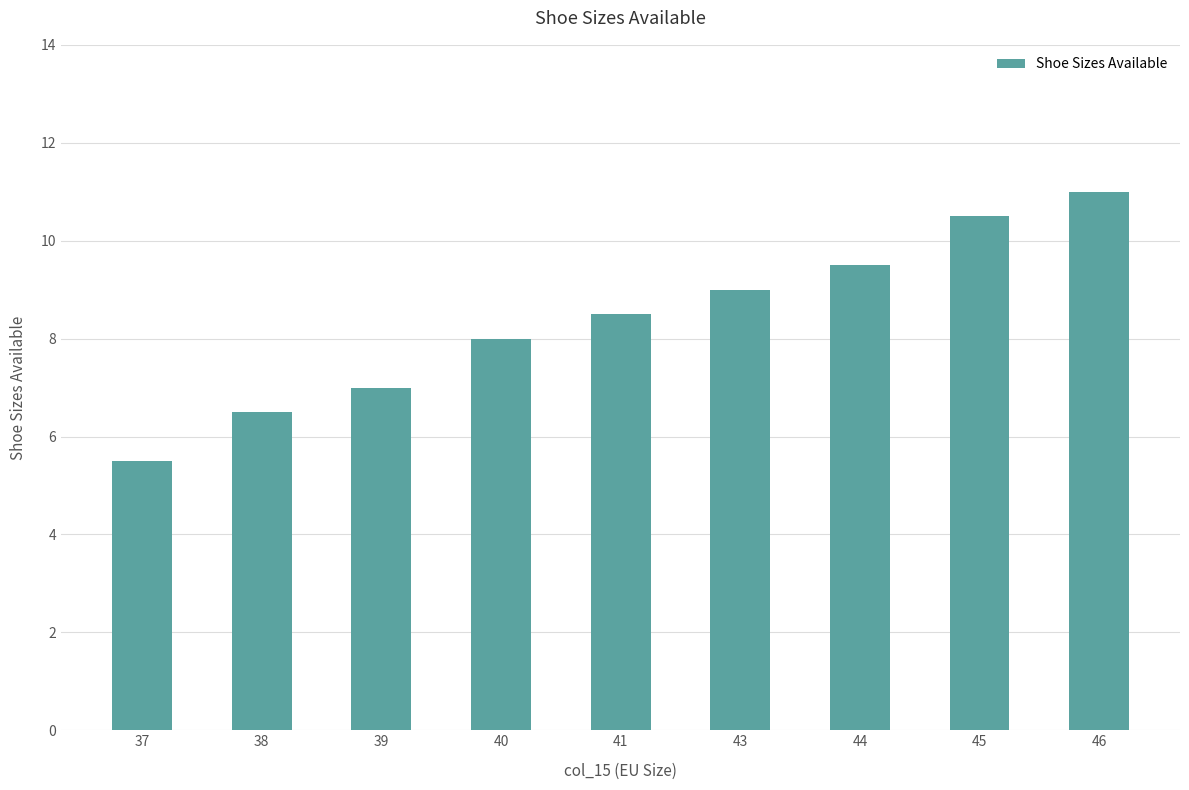

The value at 44 is 9.5. True or false?

True